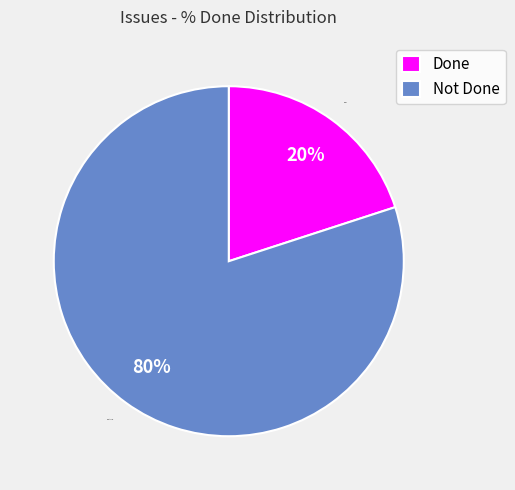

To the nearest percent, what is the difference between the largest and smallest slice percentages?

60%